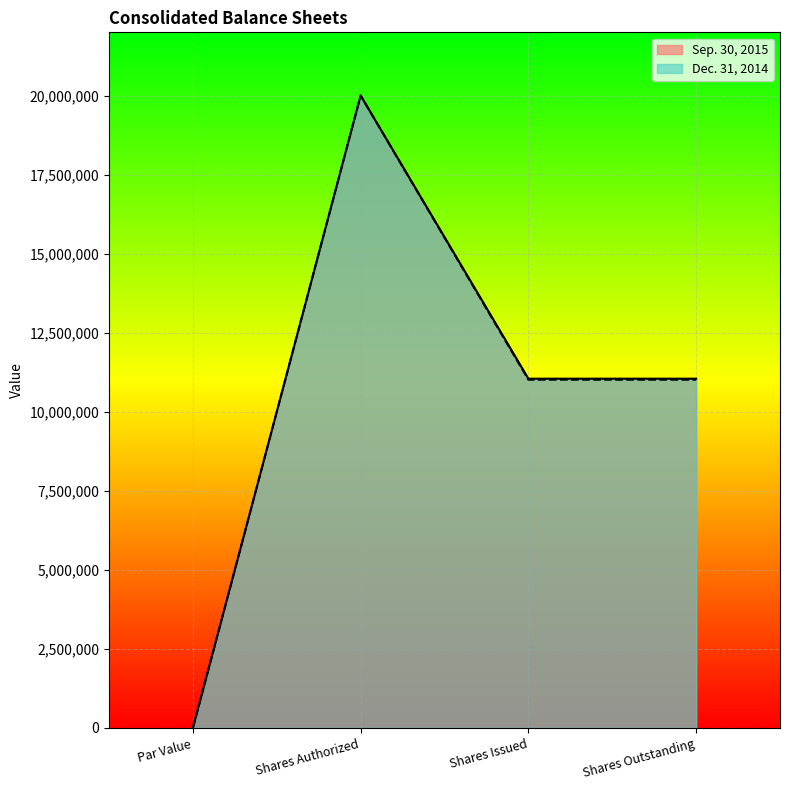

What is the label of the 3rd point from the left?

Shares Issued